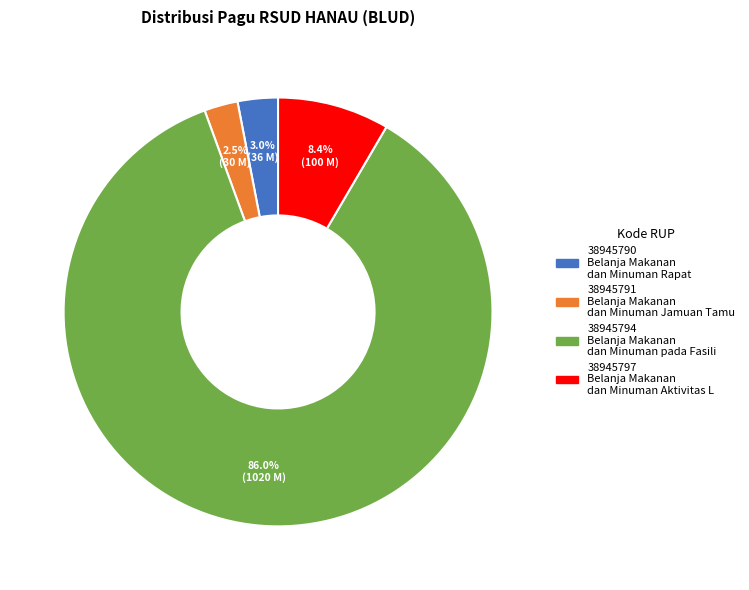

Does 38945791 account for over 50% of the chart?

No